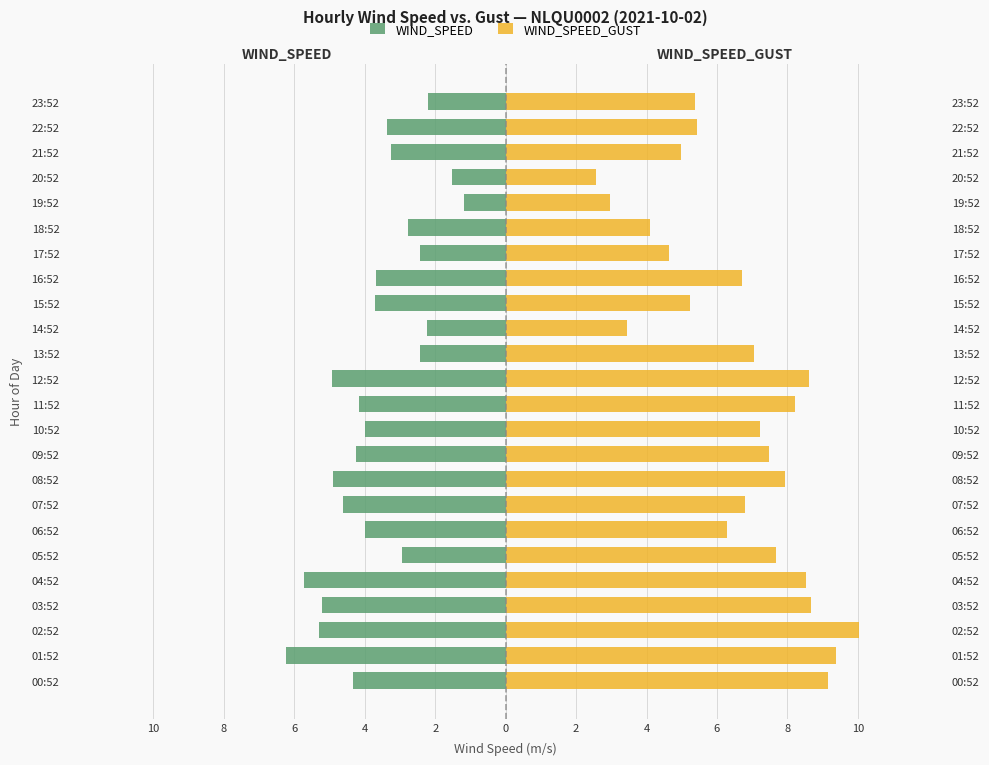

What is the average value of the WIND_SPEED series?

-3.7